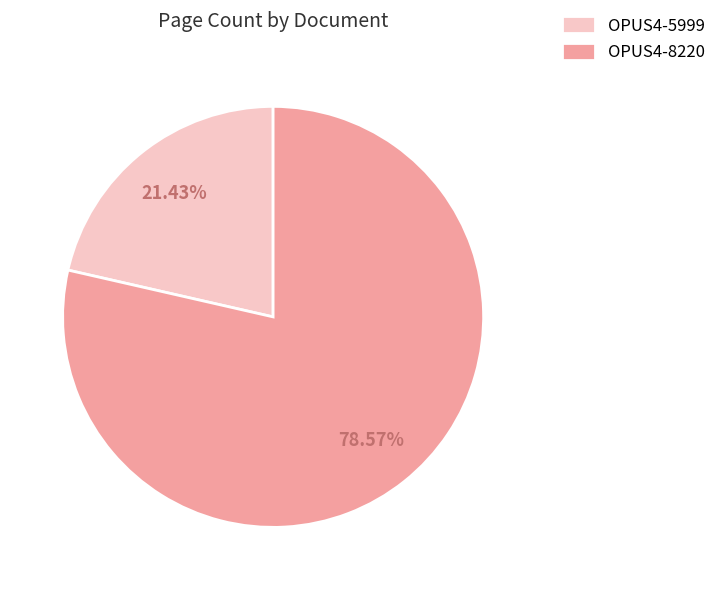

What percentage is NOT represented by OPUS4-8220?

21.4%